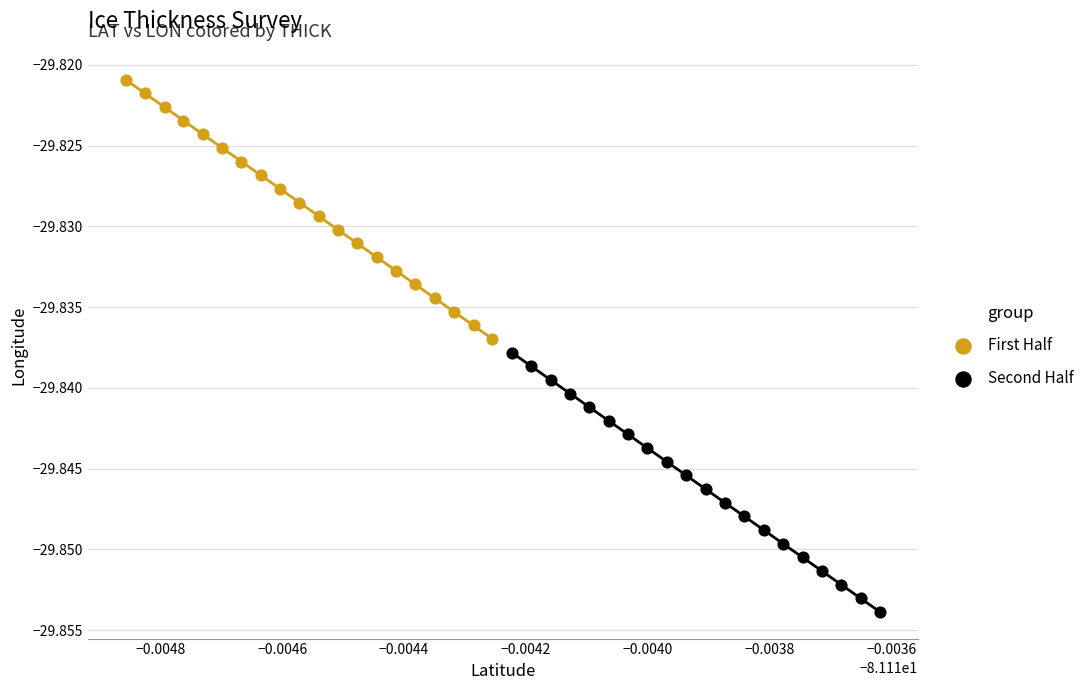

What are all the series names shown in the legend?

First Half, Second Half